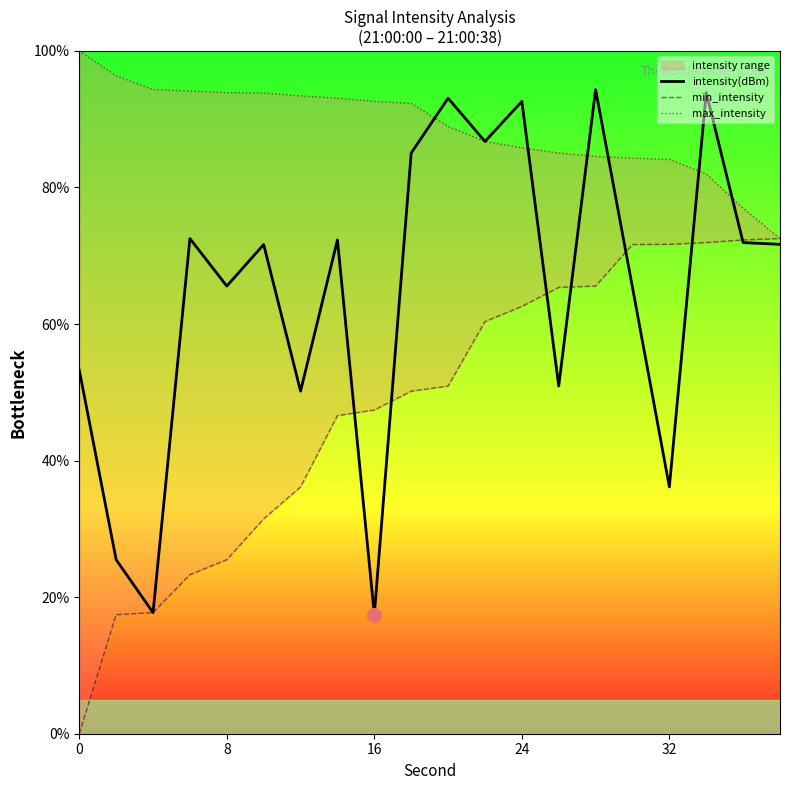

What is the average value of the intensity(dBm) series?

64.4